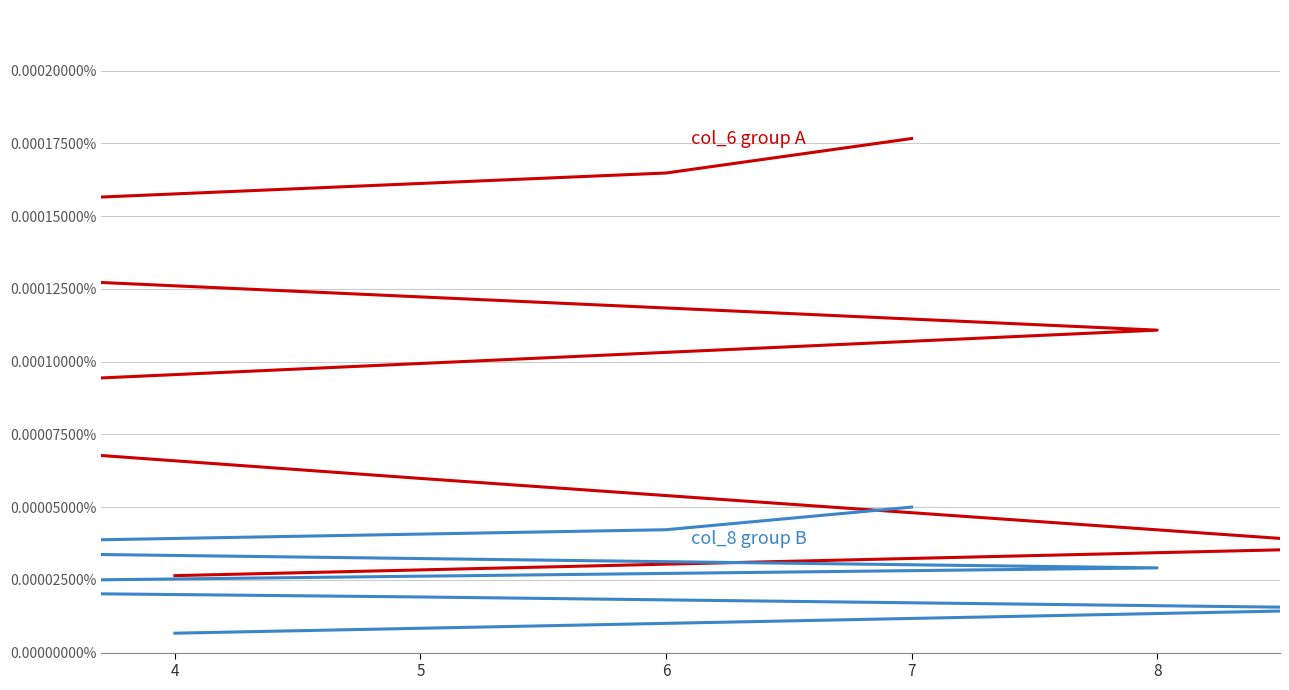

What are all the series names shown in the legend?

col_6 (group A), col_8 (group B)